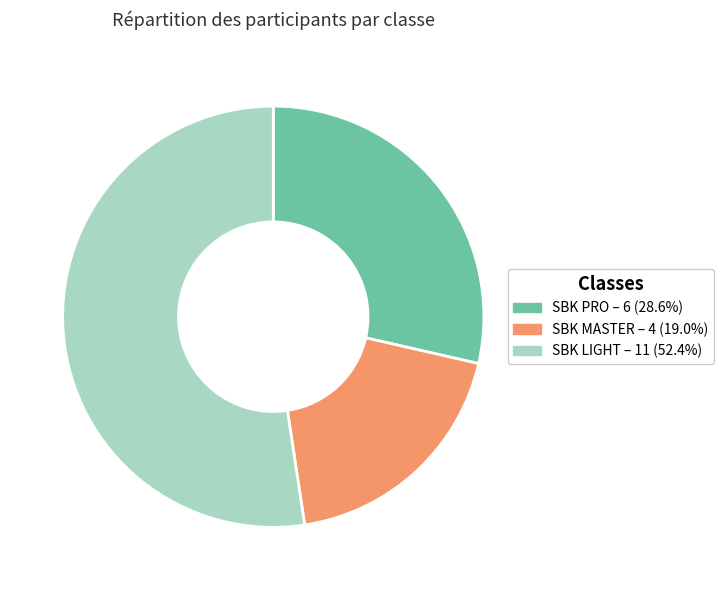

Do SBK PRO and SBK LIGHT together represent more than half of the pie?

Yes